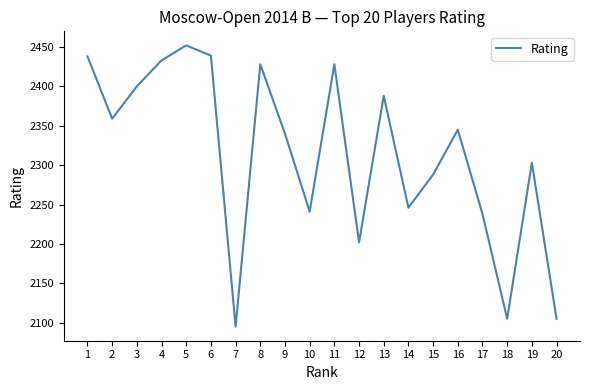

What is the change in value from 11 to 18?

-323